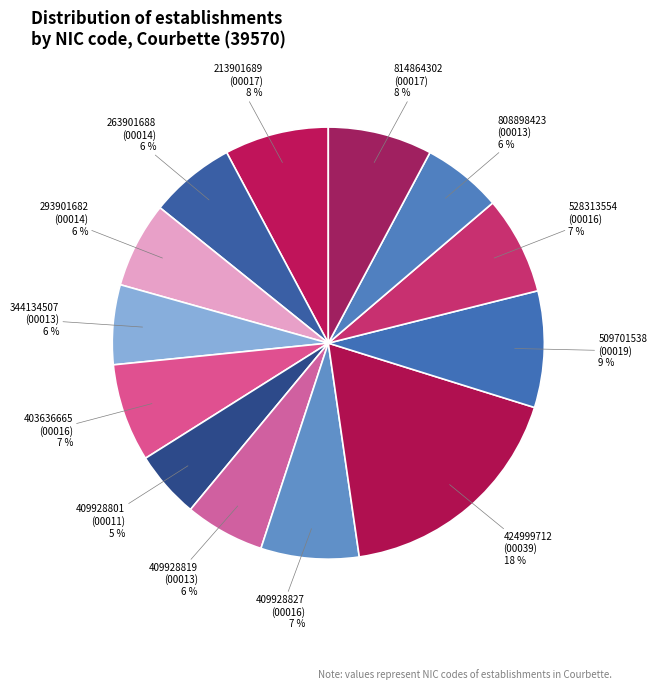

To the nearest percent, what percentage of the pie is 808898423 (00013)?

6%